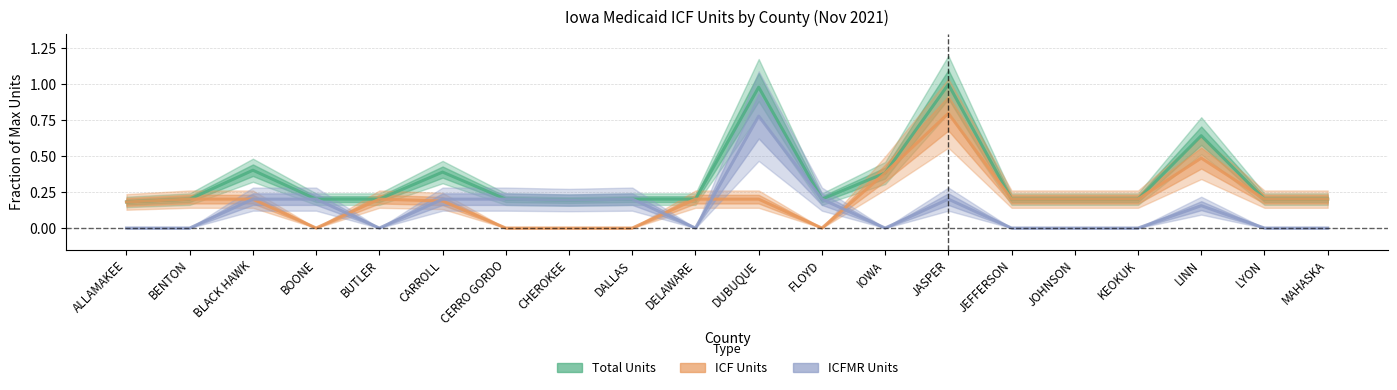

How many values in ICFMR Units are above zero?

10